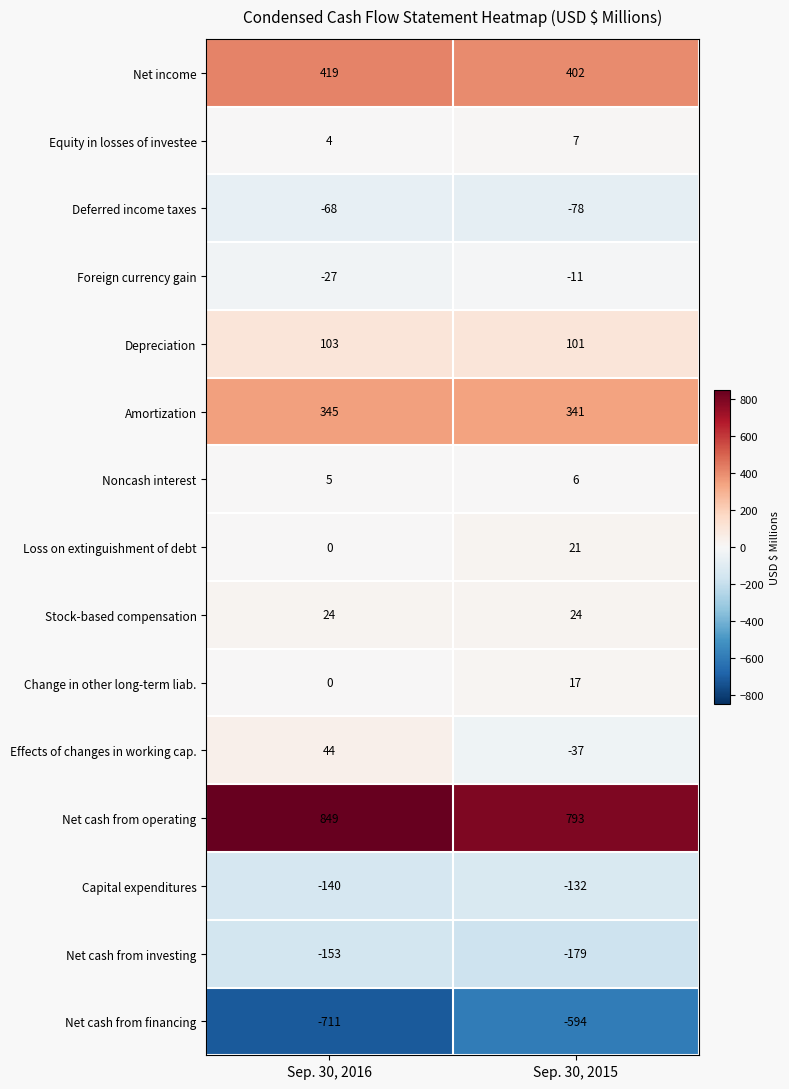

Which series has the largest range (max minus min)?

Net cash from financing